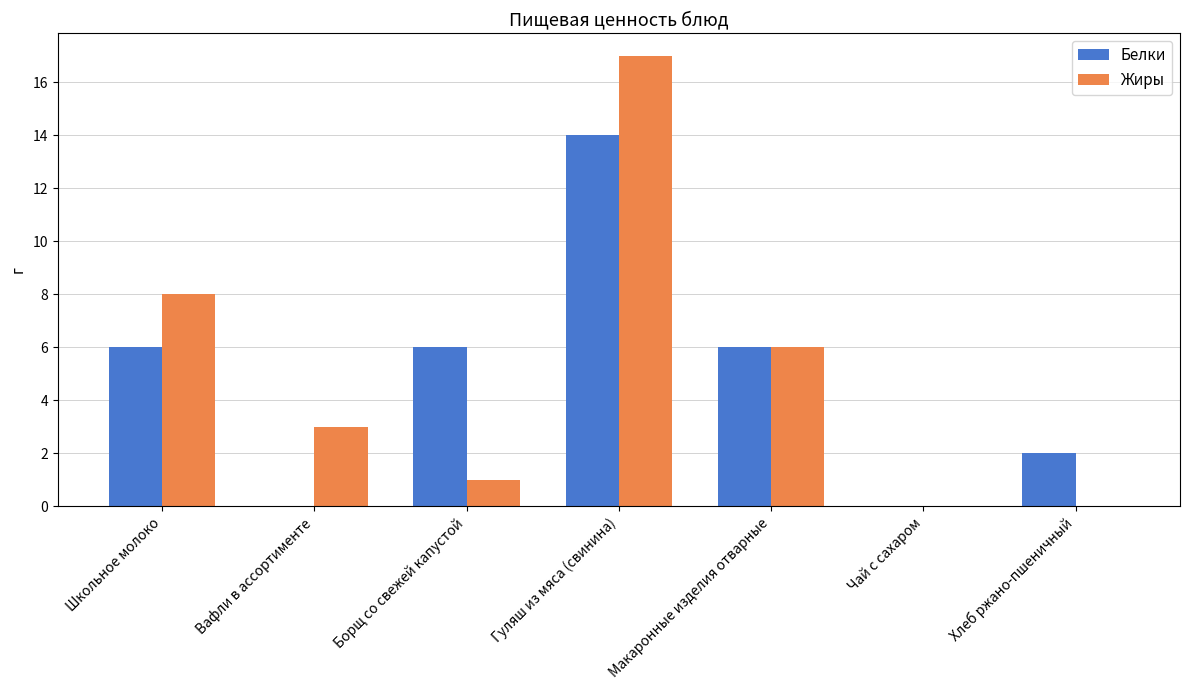

What is the sum of the Белки values at Борщ со свежей капустой and Вафли в ассортименте?

6